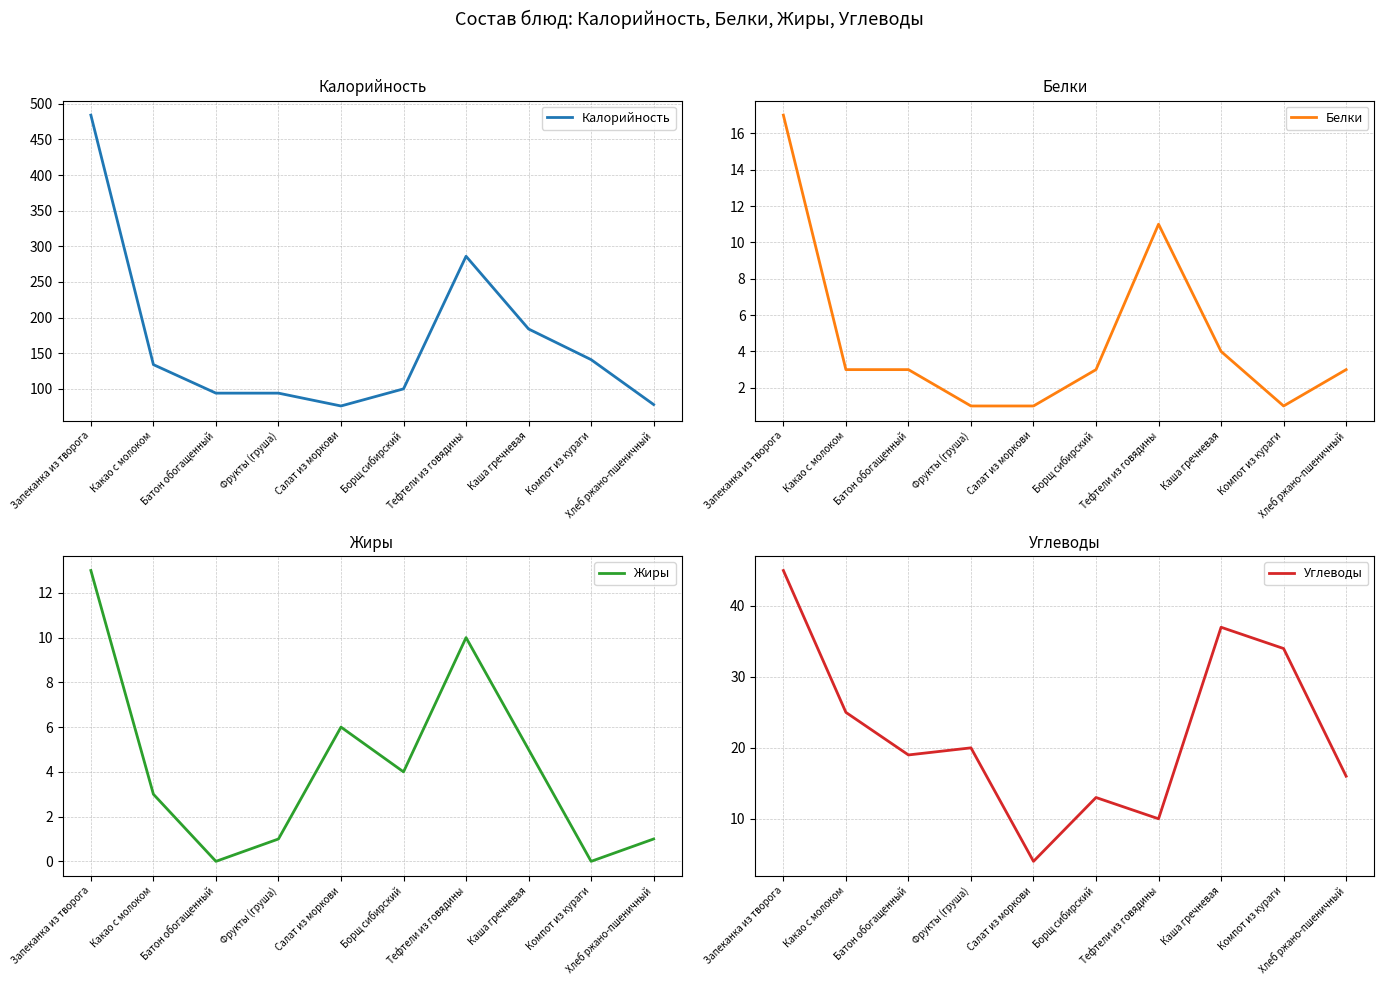

The value of Калорийность at Тефтели из говядины is 286. True or false?

True